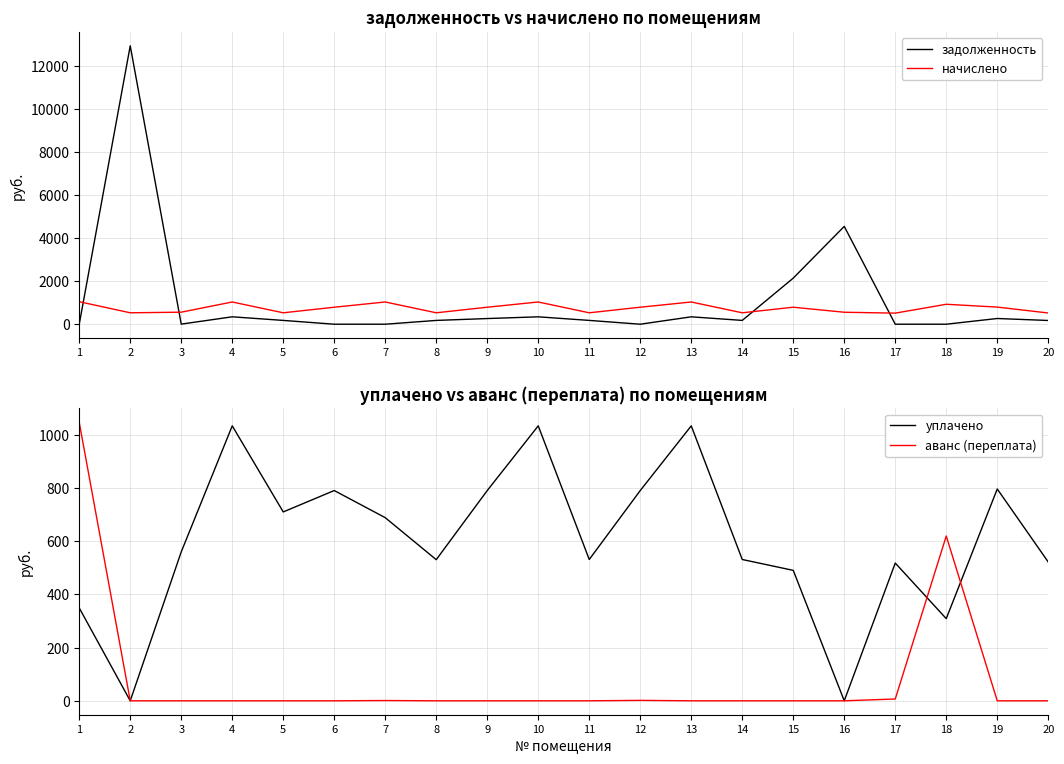

Reading right to left, extract all data points from this chart.

задолженность: 173.4	265.5	0.0	0.0	4548.9	2143.4	177.0	343.6	0.0	177.0	343.6	263.3	176.1	0.0	0.0	176.5	344.2	4.3	12947.5	0.0
начислено: 521.5	796.6	927.0	515.2	556.5	790.2	531.1	1033.5	790.2	531.1	1033.5	790.2	531.1	1033.5	790.2	531.1	1033.5	559.7	531.1	1046.2
уплачено: 521.6	796.1	308.8	517.6	0.0	490.2	531.1	1033.3	790.2	531.1	1033.3	790.2	530.4	688.2	790.2	709.8	1033.3	559.7	0.0	349.0
аванс (переплата): 0.0	0.0	619.3	6.8	0.0	0.0	0.0	0.0	1.6	0.0	0.0	0.0	0.0	1.0	0.0	0.0	0.0	0.0	0.0	1046.3